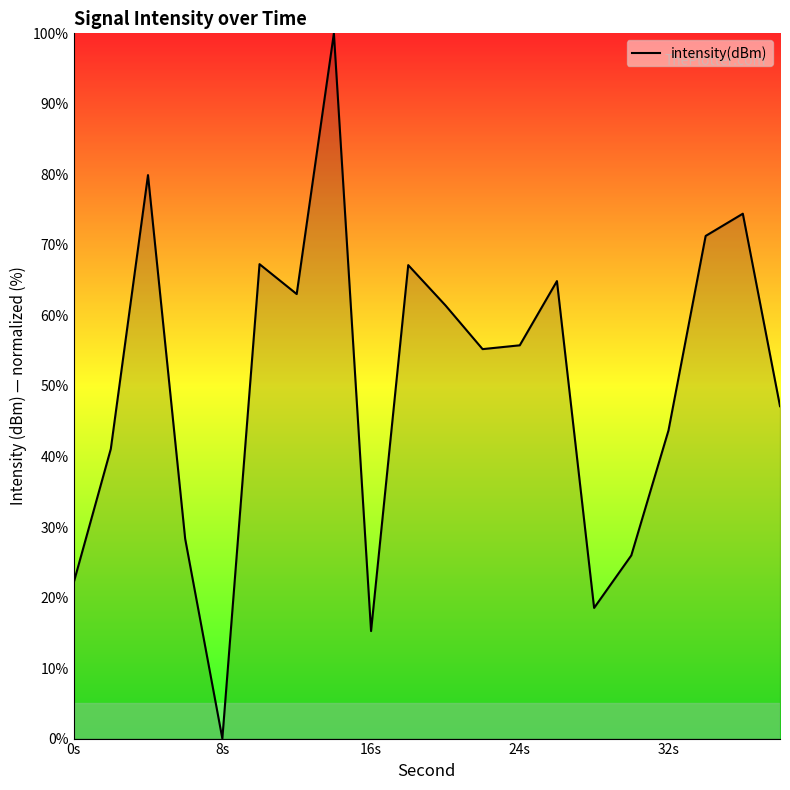

What is the difference between the maximum and minimum values?

100.0